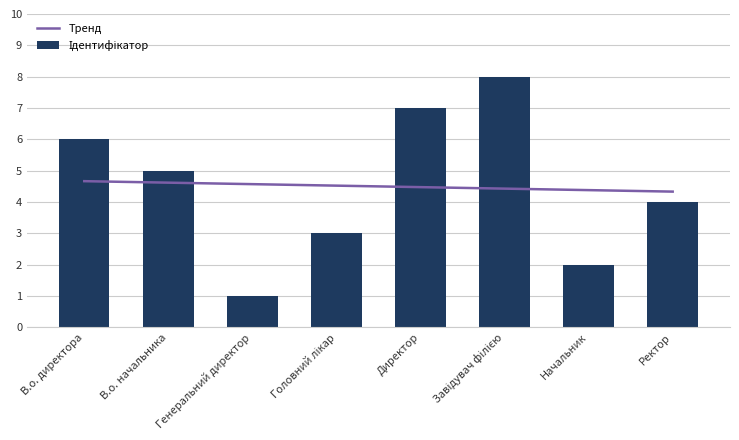

Which category has the lowest value across all series?

Генеральний директор